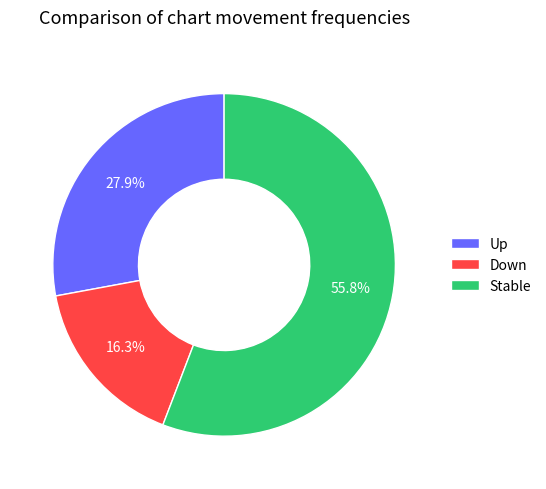

How many slices are in this pie chart?

3